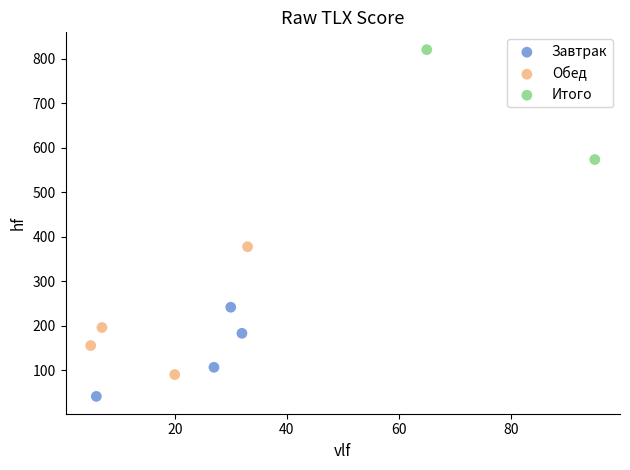

Which series contains the highest Y value?

Итого